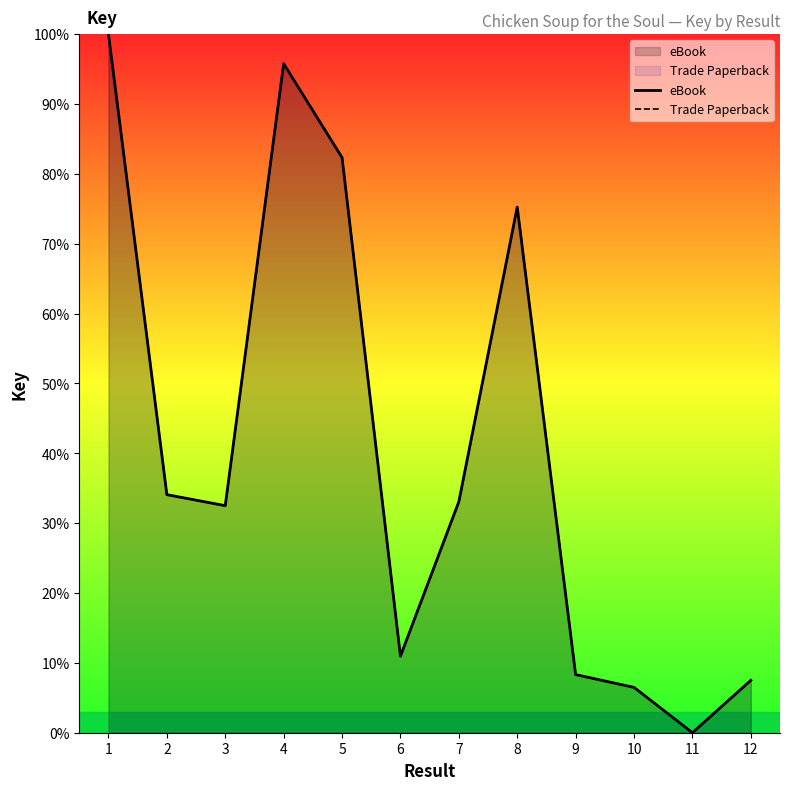

Which series has the largest total across all categories?

eBook